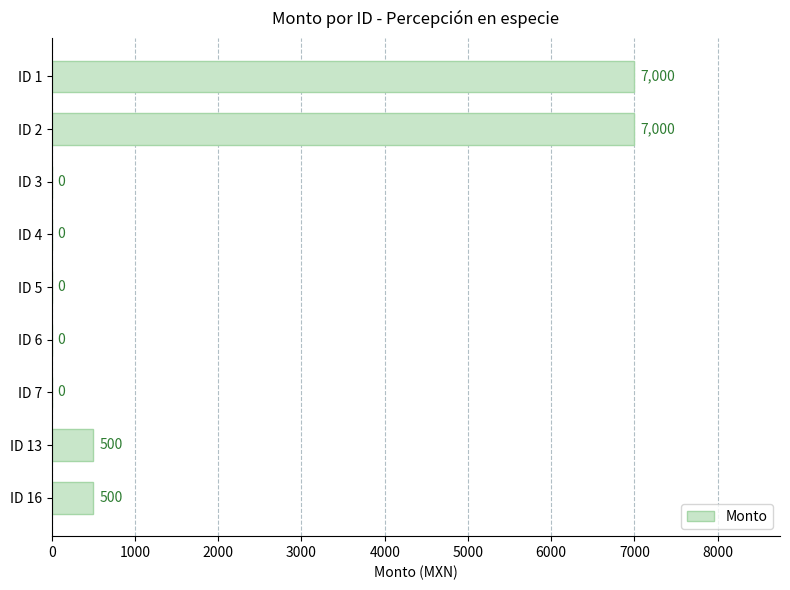

What is the sum of the values at ID 4 and ID 16?

500